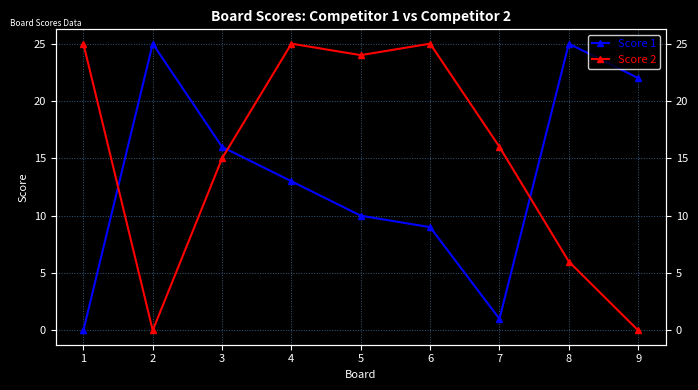

Is the value of Score 2 at 9 greater than the value of Score 1 at 6?

No